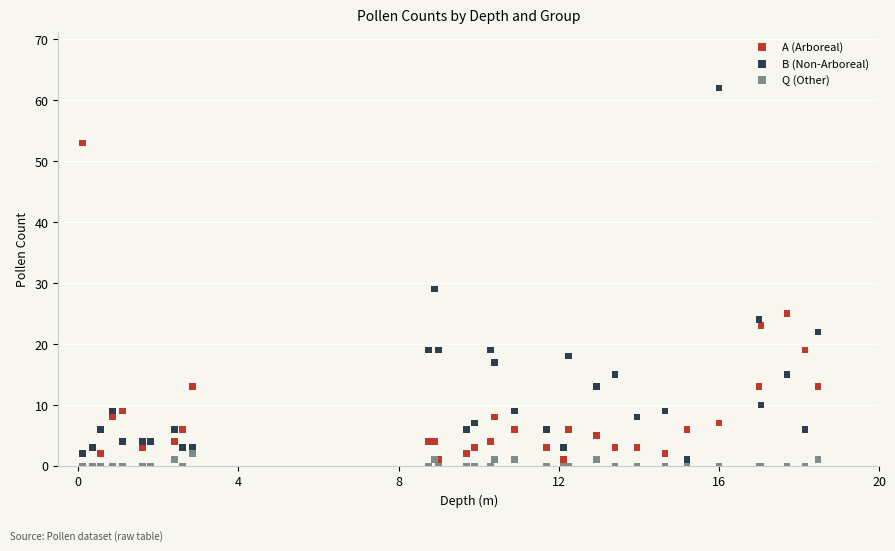

In the B (Non-Arboreal) series, what Y value is closest to 31?

29